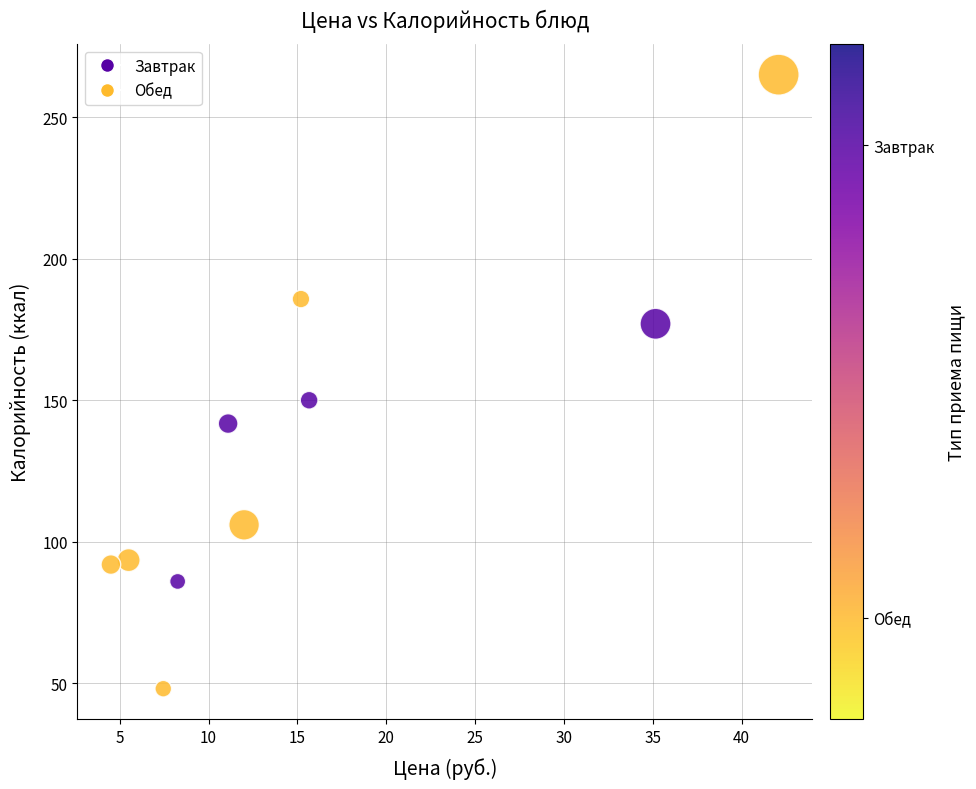

What Y value in the scatter plot is closest to 156?

150.0